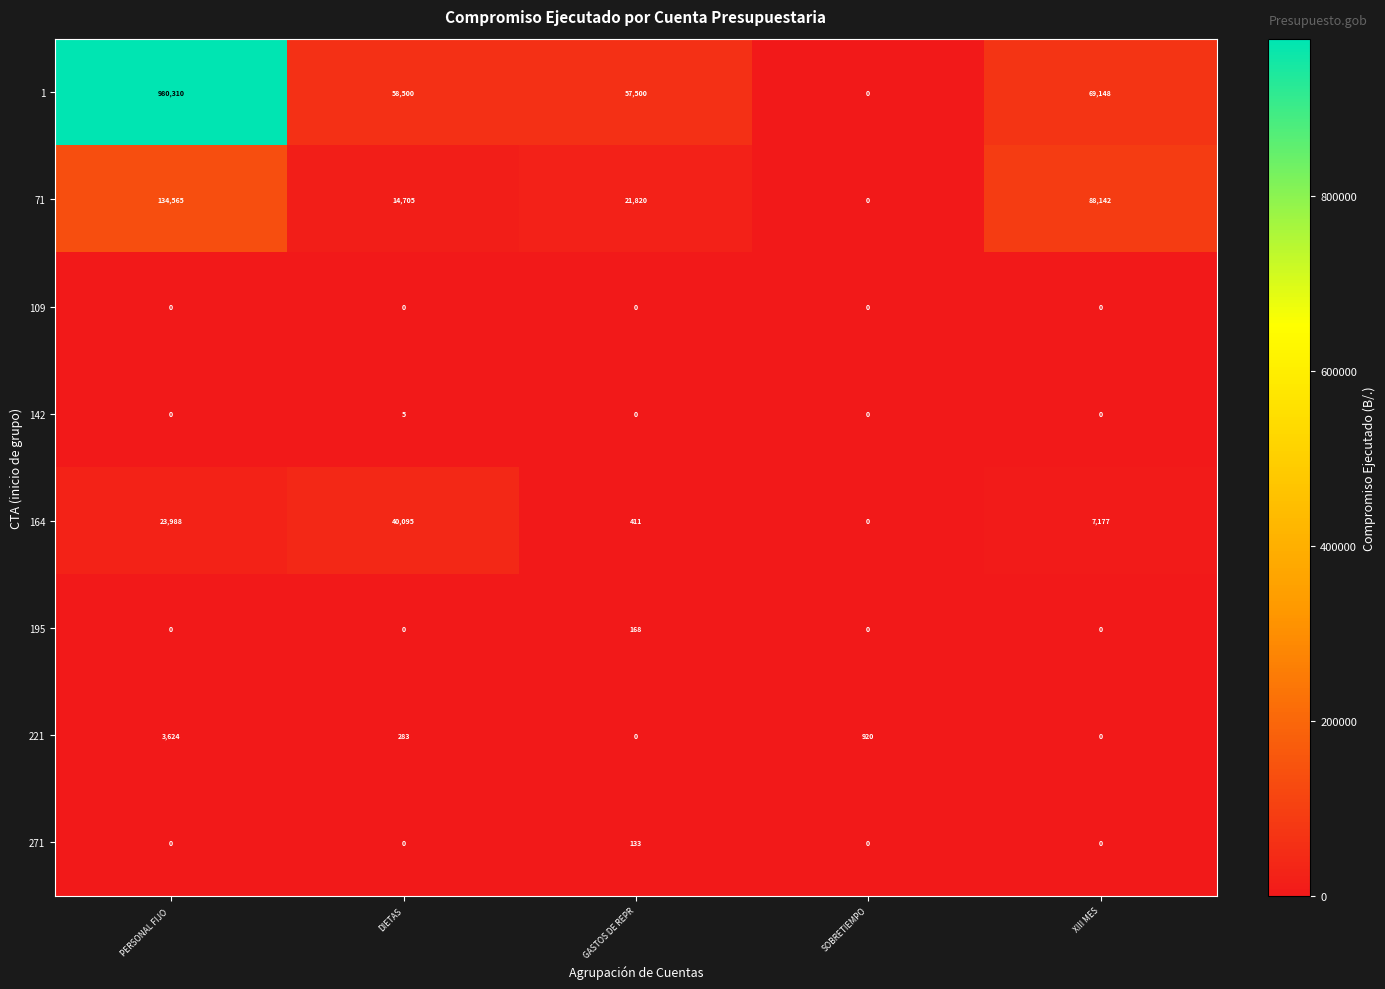

What is the difference between the second highest and second lowest values in the 1 series?

11648